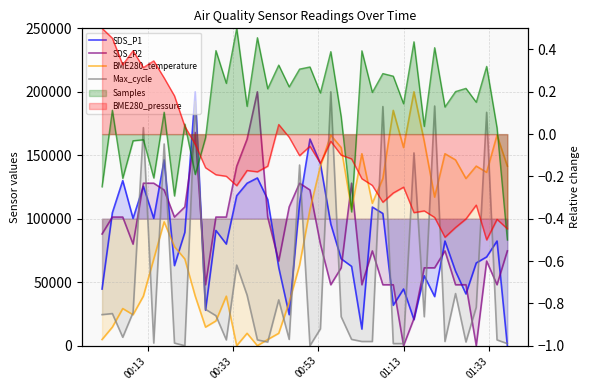

How many times do SDS_P1 and SDS_P2 cross each other?

18